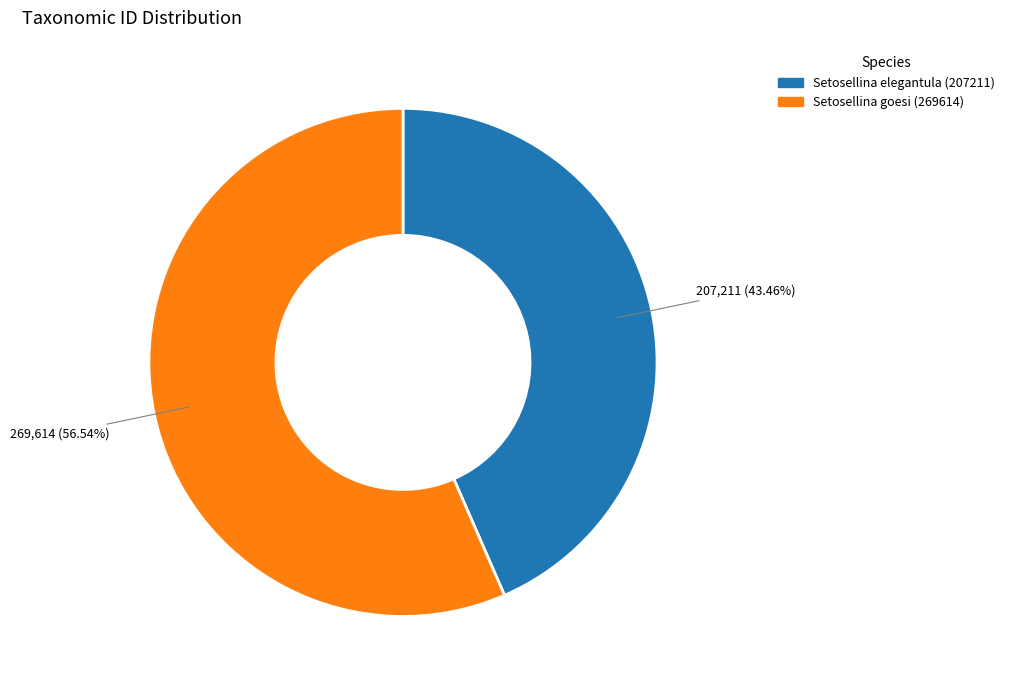

Is it true that Setosellina elegantula (207211) is 57% of the pie?

False